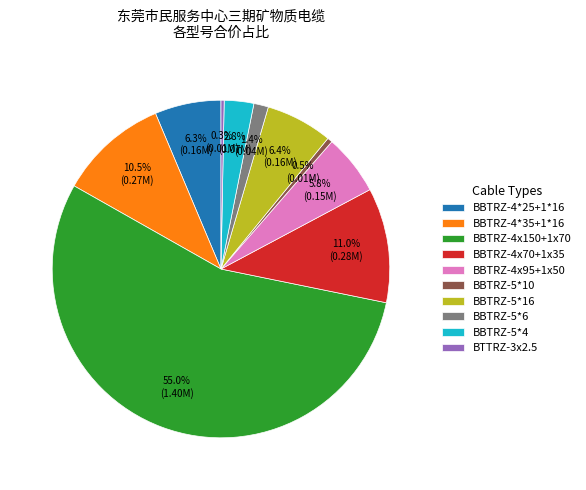

Count the number of slices in the pie.

10